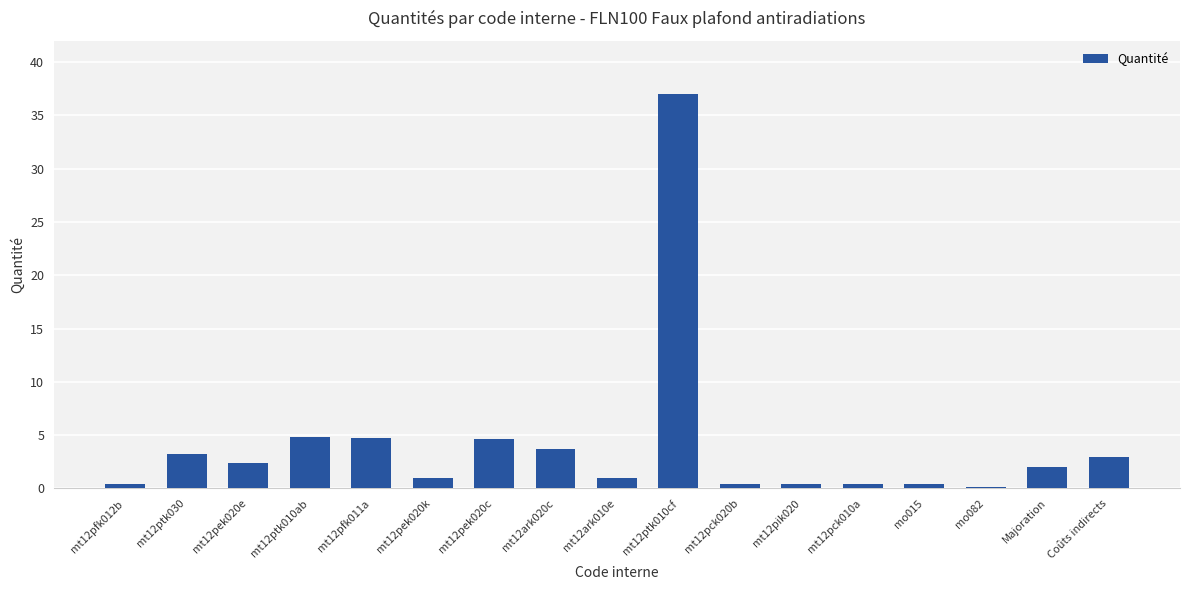

How many data points are less than 2?

8